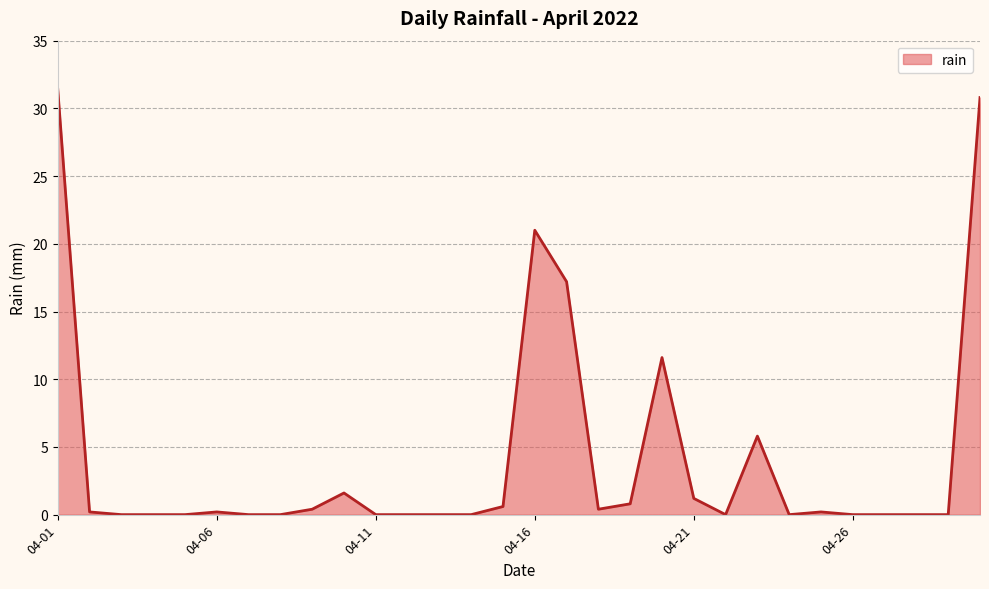

True or false: the data has more than 1 interior local peaks.

True